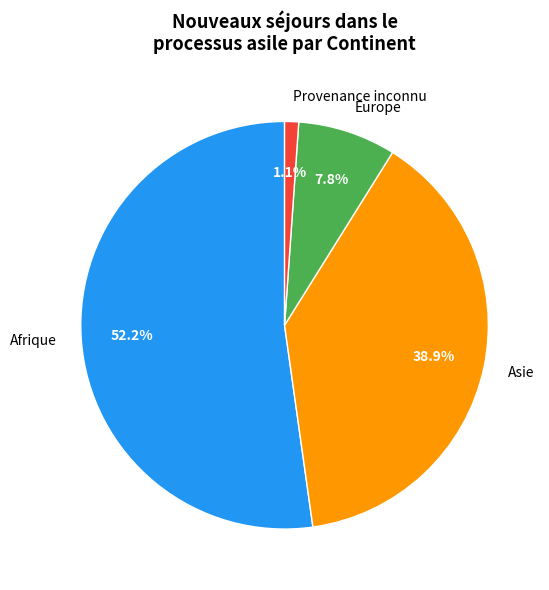

Do Europe and Afrique together represent more than half of the pie?

Yes